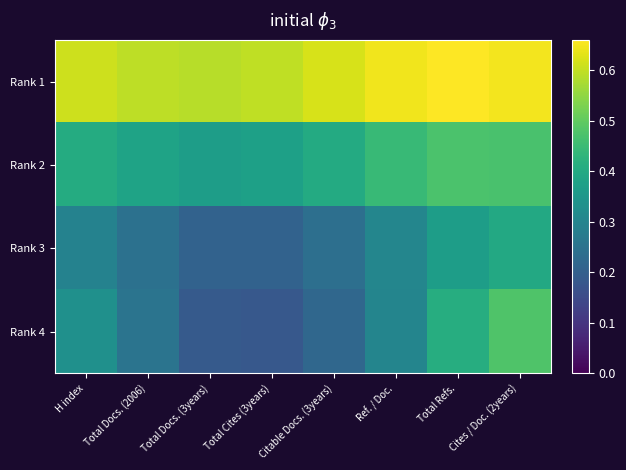

Reading left to right, transcribe all the data shown in this chart.

Rank 1: H index=0.6	Total Docs. (2006)=0.6	Total Docs. (3years)=0.6	Total Cites (3years)=0.6	Citable Docs. (3years)=0.6	Ref. / Doc.=0.6	Total Refs.=0.7	Cites / Doc. (2years)=0.6
Rank 2: H index=0.4	Total Docs. (2006)=0.4	Total Docs. (3years)=0.4	Total Cites (3years)=0.4	Citable Docs. (3years)=0.4	Ref. / Doc.=0.4	Total Refs.=0.5	Cites / Doc. (2years)=0.5
Rank 3: H index=0.3	Total Docs. (2006)=0.2	Total Docs. (3years)=0.2	Total Cites (3years)=0.2	Citable Docs. (3years)=0.2	Ref. / Doc.=0.3	Total Refs.=0.4	Cites / Doc. (2years)=0.4
Rank 4: H index=0.3	Total Docs. (2006)=0.3	Total Docs. (3years)=0.2	Total Cites (3years)=0.2	Citable Docs. (3years)=0.2	Ref. / Doc.=0.3	Total Refs.=0.4	Cites / Doc. (2years)=0.5